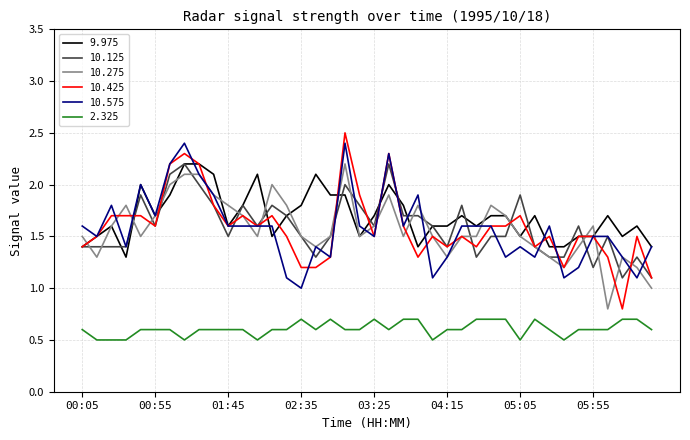

What is the difference between the second highest and second lowest values in the 10.425 series?

1.2